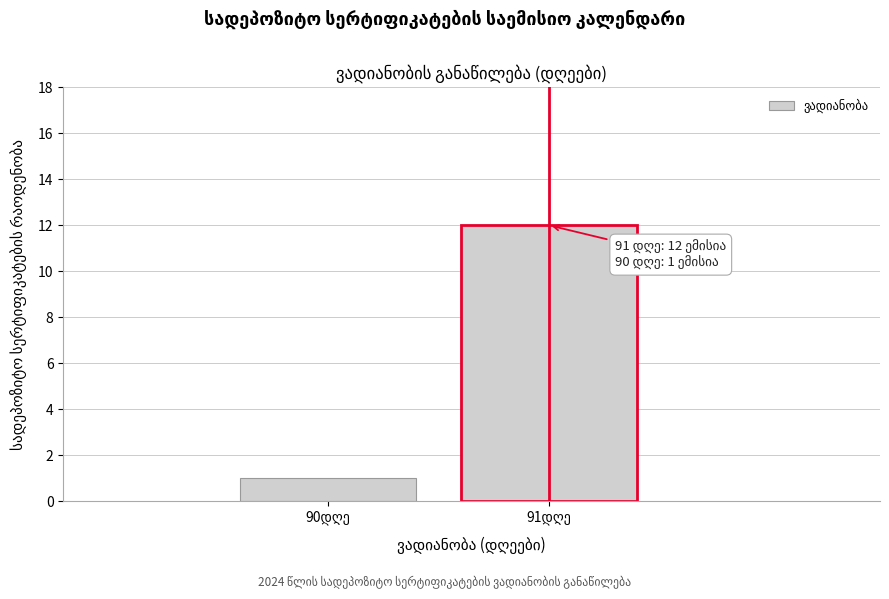

What is the difference between the maximum and minimum values?

11